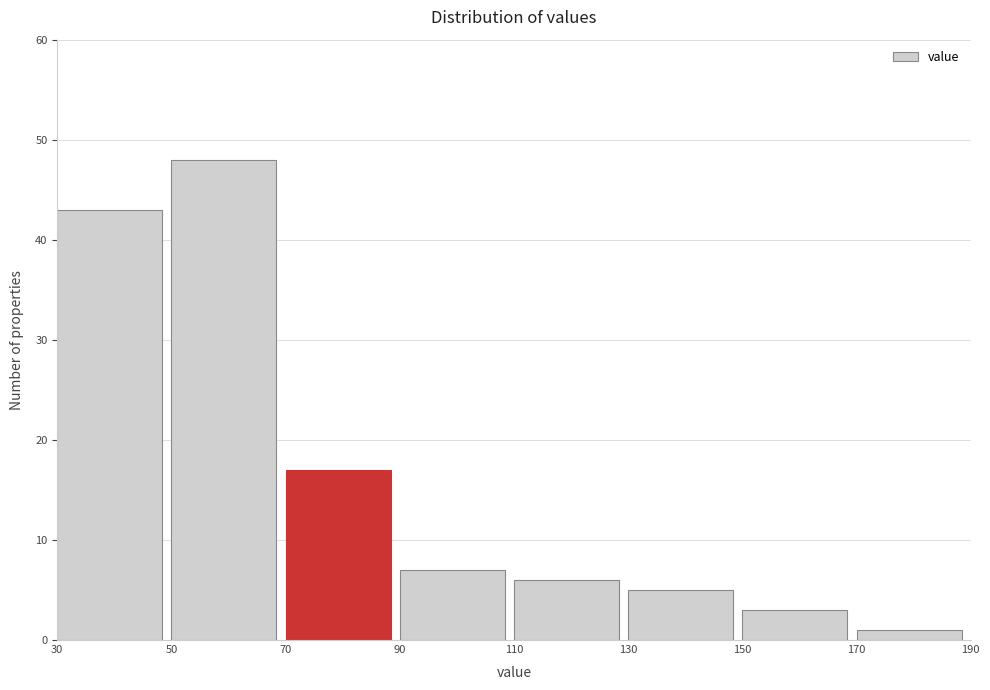

What is the height of the bar covering 50 to 70 on the x-axis? The values are not printed on the chart, so give them approximately, as read against the axis.

48